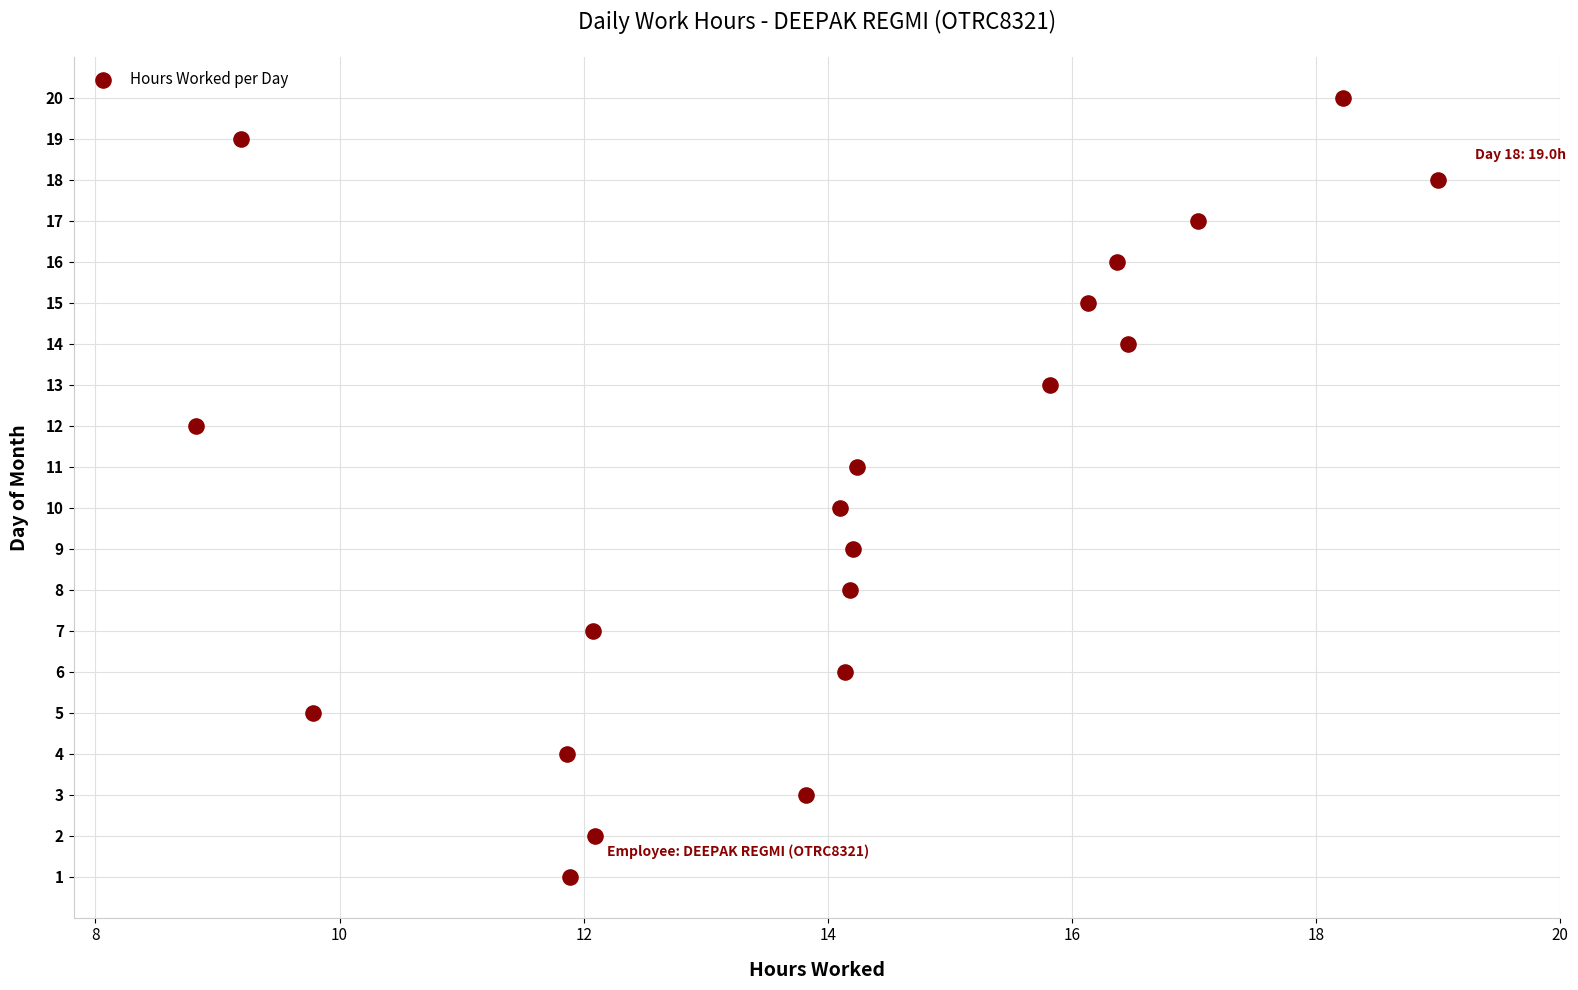

What is the range of Y values (max minus min)?

19